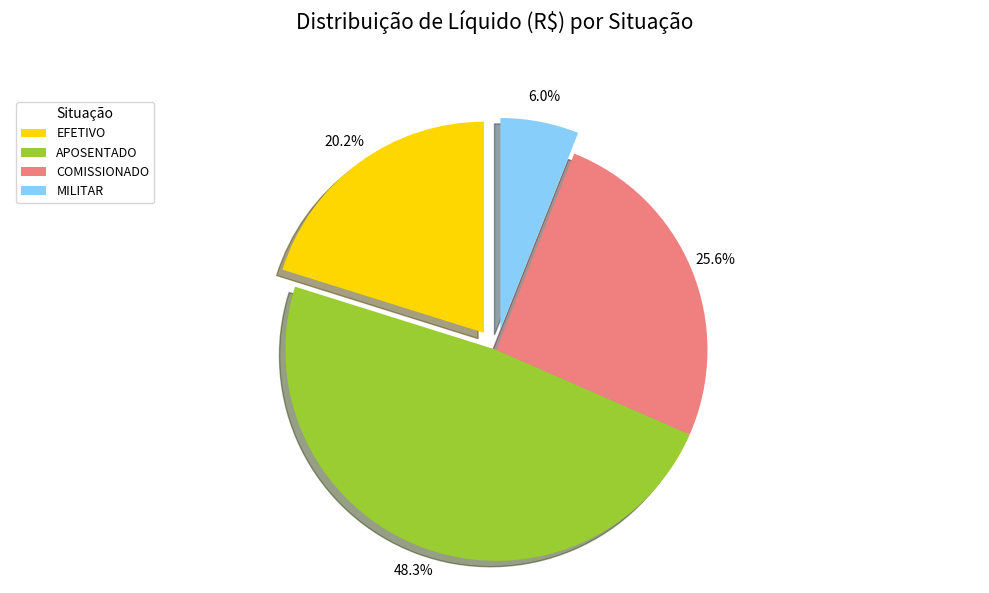

Does APOSENTADO account for over 50% of the chart?

No